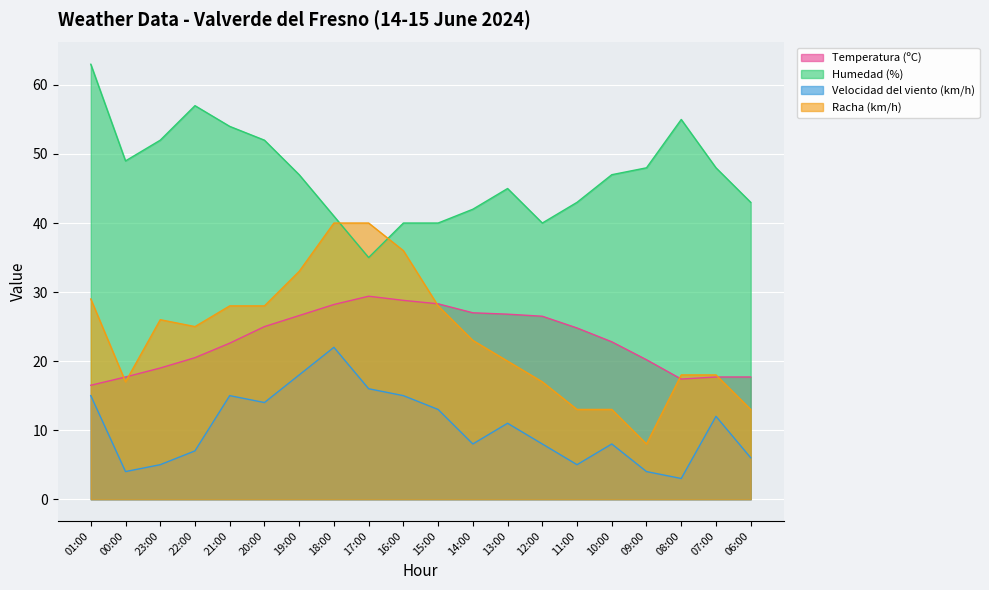

Reading left to right, extract all data points from this chart.

Temperatura (ºC): 01:00=16.5	00:00=17.7	23:00=19.0	22:00=20.5	21:00=22.6	20:00=25.0	19:00=26.6	18:00=28.2	17:00=29.4	16:00=28.8	15:00=28.3	14:00=27.0	13:00=26.8	12:00=26.5	11:00=24.8	10:00=22.8	09:00=20.2	08:00=17.4	07:00=17.7	06:00=17.7
Humedad (%): 01:00=63.0	00:00=49.0	23:00=52.0	22:00=57.0	21:00=54.0	20:00=52.0	19:00=47.0	18:00=41.0	17:00=35.0	16:00=40.0	15:00=40.0	14:00=42.0	13:00=45.0	12:00=40.0	11:00=43.0	10:00=47.0	09:00=48.0	08:00=55.0	07:00=48.0	06:00=43.0
Velocidad del viento (km/h): 01:00=15.0	00:00=4.0	23:00=5.0	22:00=7.0	21:00=15.0	20:00=14.0	19:00=18.0	18:00=22.0	17:00=16.0	16:00=15.0	15:00=13.0	14:00=8.0	13:00=11.0	12:00=8.0	11:00=5.0	10:00=8.0	09:00=4.0	08:00=3.0	07:00=12.0	06:00=6.0
Racha (km/h): 01:00=29.0	00:00=17.0	23:00=26.0	22:00=25.0	21:00=28.0	20:00=28.0	19:00=33.0	18:00=40.0	17:00=40.0	16:00=36.0	15:00=28.0	14:00=23.0	13:00=20.0	12:00=17.0	11:00=13.0	10:00=13.0	09:00=8.0	08:00=18.0	07:00=18.0	06:00=13.0